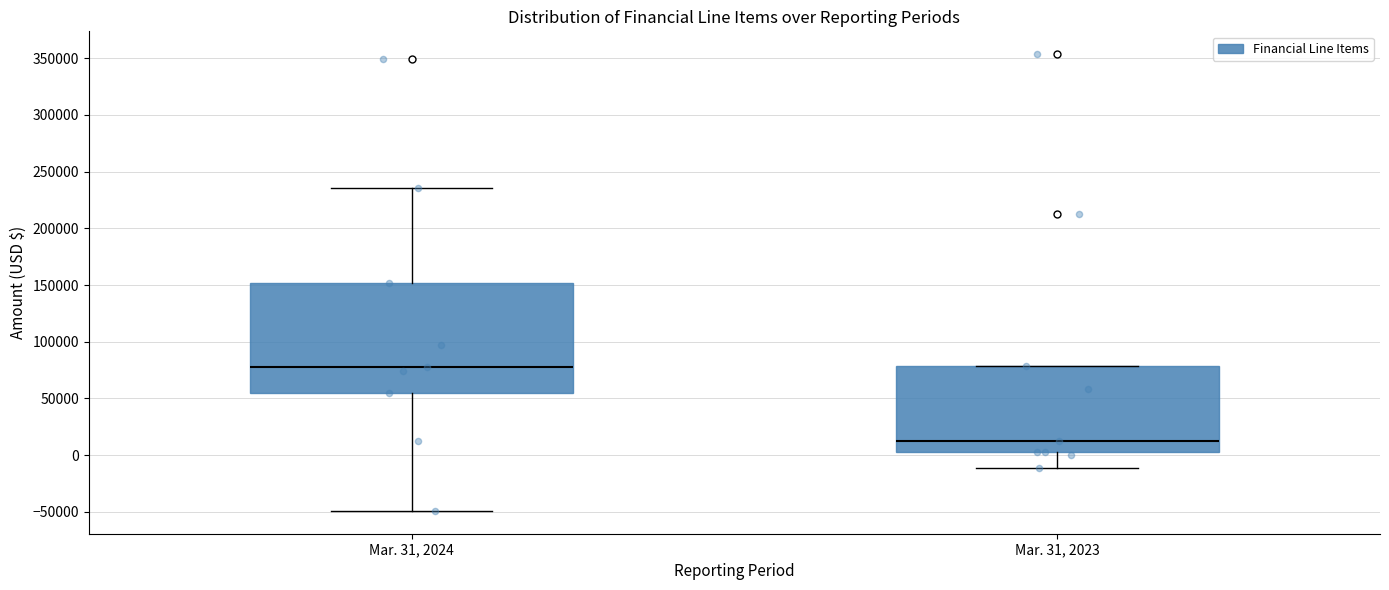

Reading left to right, read every box against the y-axis: the position of its median line, the range the box covers, and the ends of its whiskers. The values are not printed on the chart, so give them approximately, as read against the axis.

Mar. 31, 2024: median 80000, box 55000 to 150000, whiskers -50000 to 235000
Mar. 31, 2023: median 10000, box 0 to 80000, whiskers -10000 to 80000